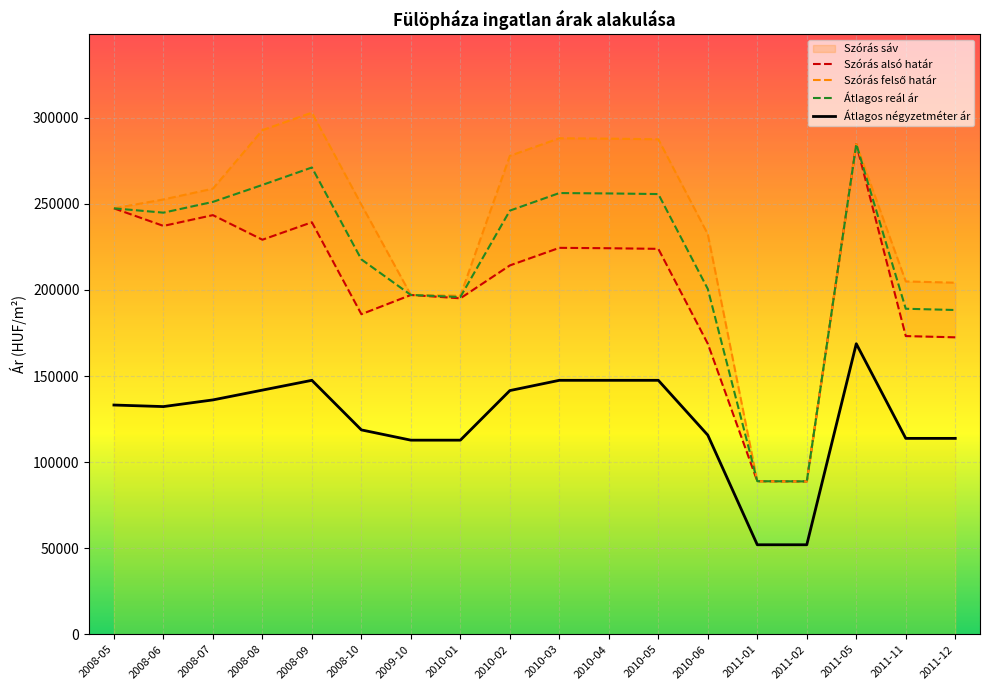

At how many categories does at least one series exceed 179674?

16